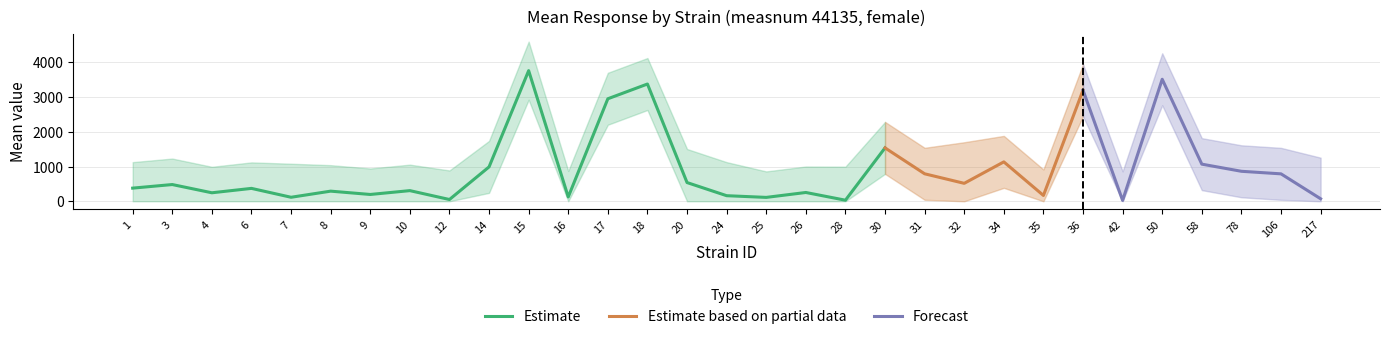

How many values in lowercl are above zero?

12